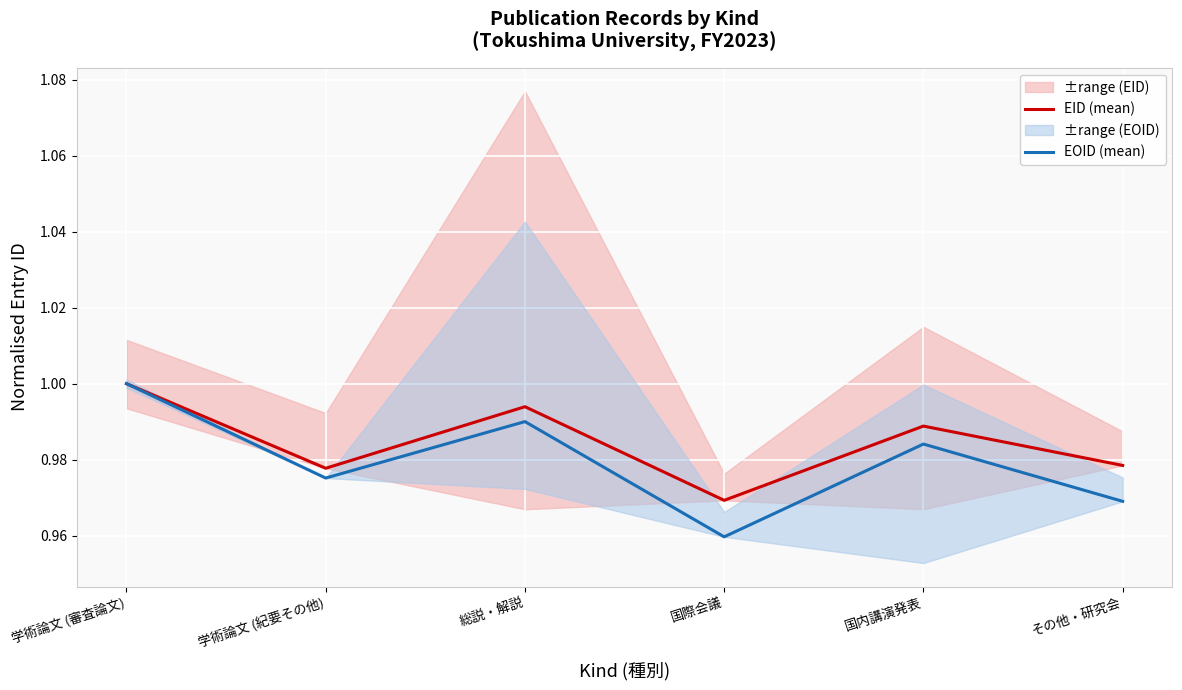

Is it true that EOID (mean) equals 1.4 at 国内講演発表?

False